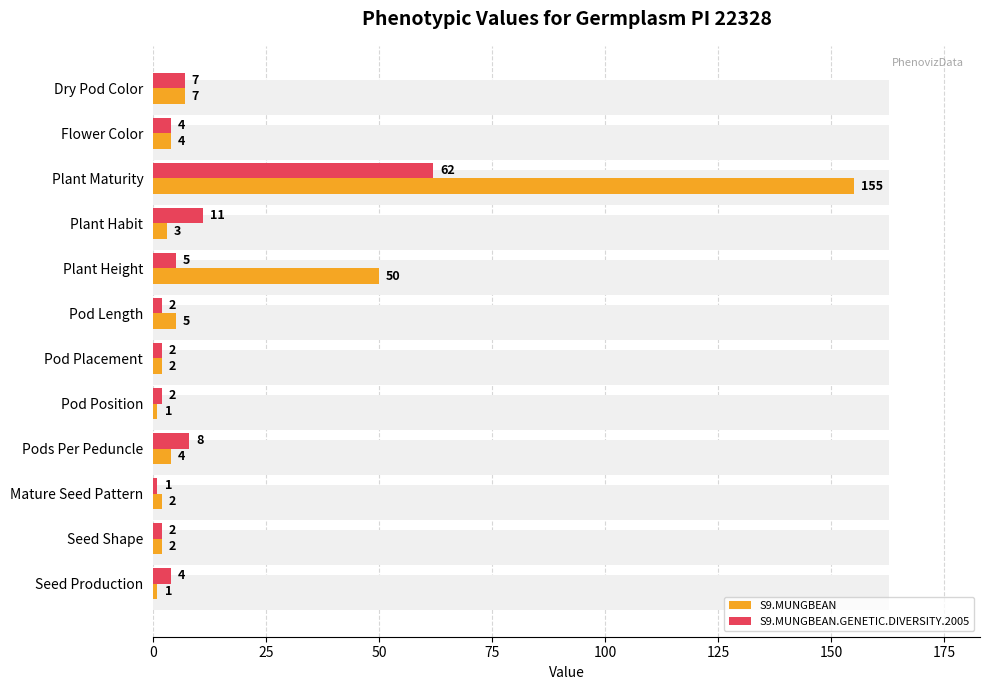

What is the spread (max minus min) of values at Plant Maturity?

93